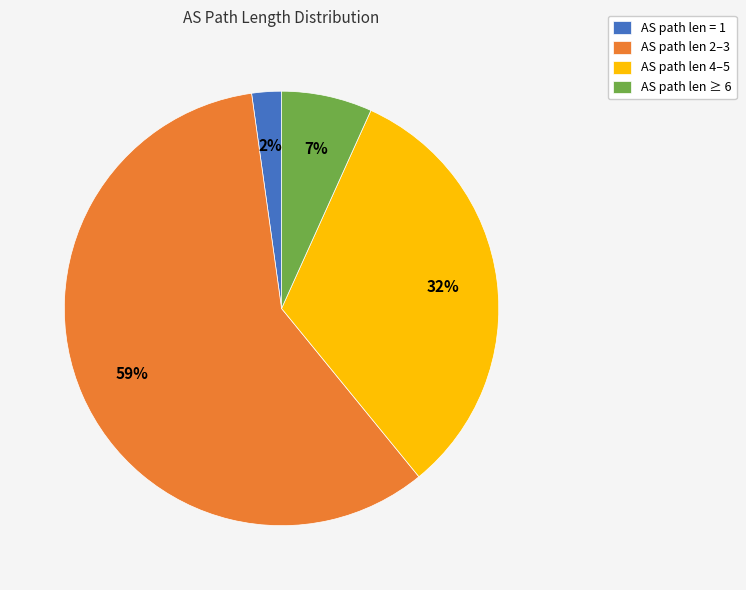

To the nearest percent, what portion does AS path len ≥ 6 represent?

7%